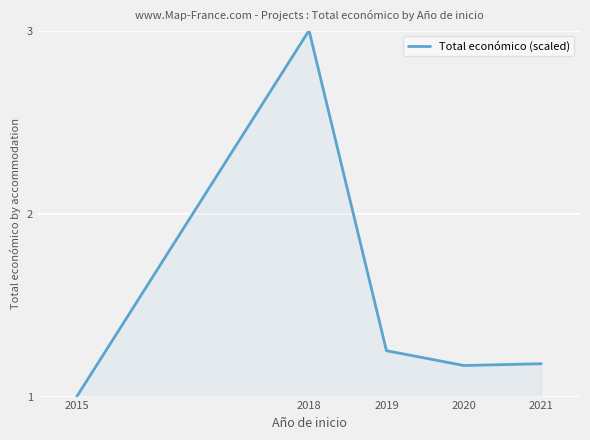

What is the difference between the values at 2018 and 2019?

1.7